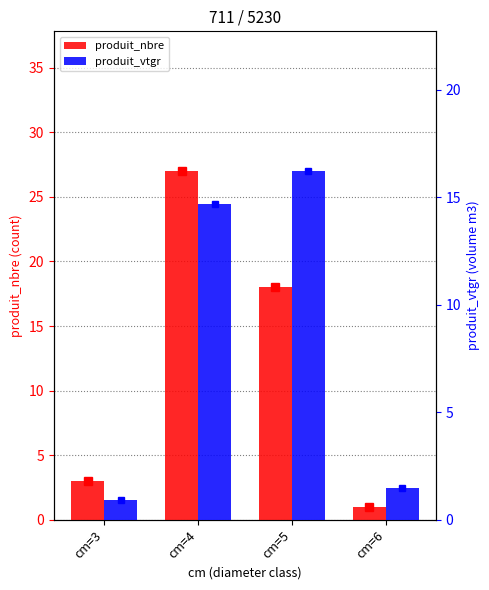

Rank the series by their maximum value, from highest to lowest.

produit_nbre, produit_vtgr